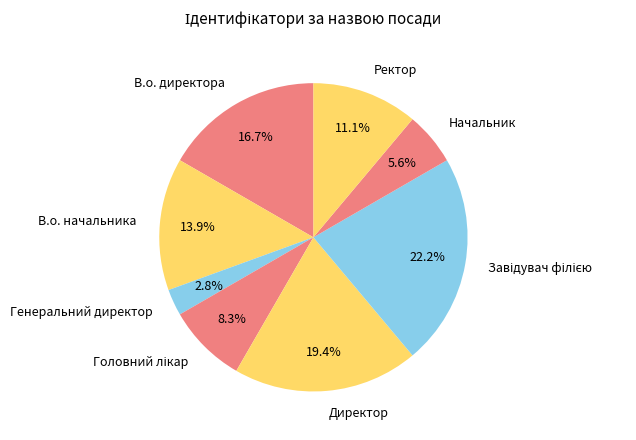

To the nearest percent, what is the difference between the largest and smallest slice percentages?

19%